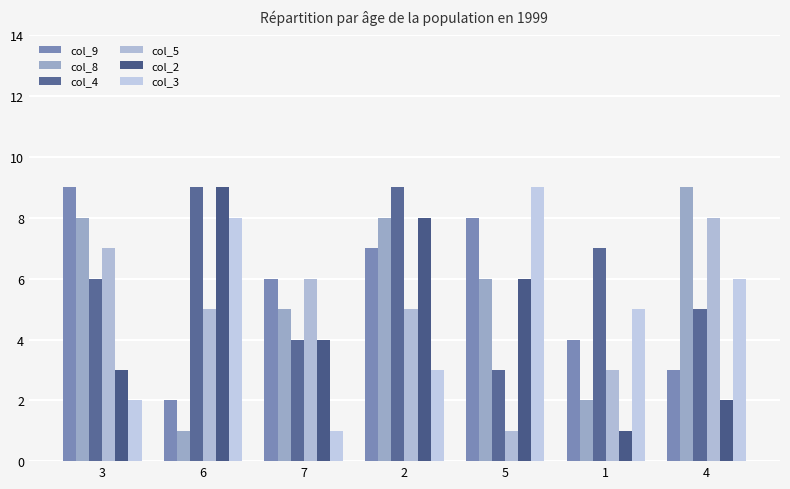

At how many categories does at least one series exceed 1?

7